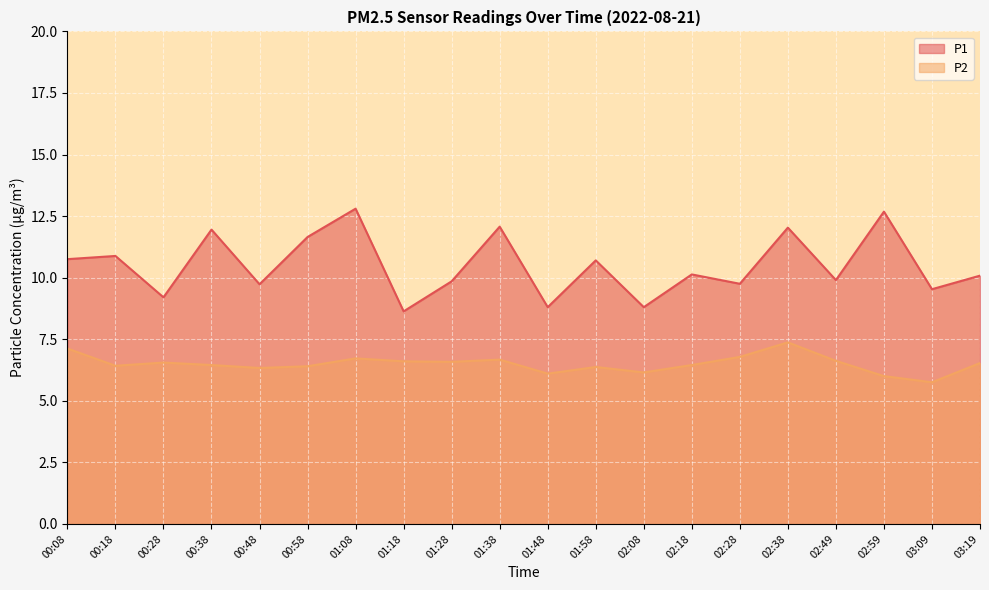

What is the difference between the highest and lowest values at 02:38?

4.7